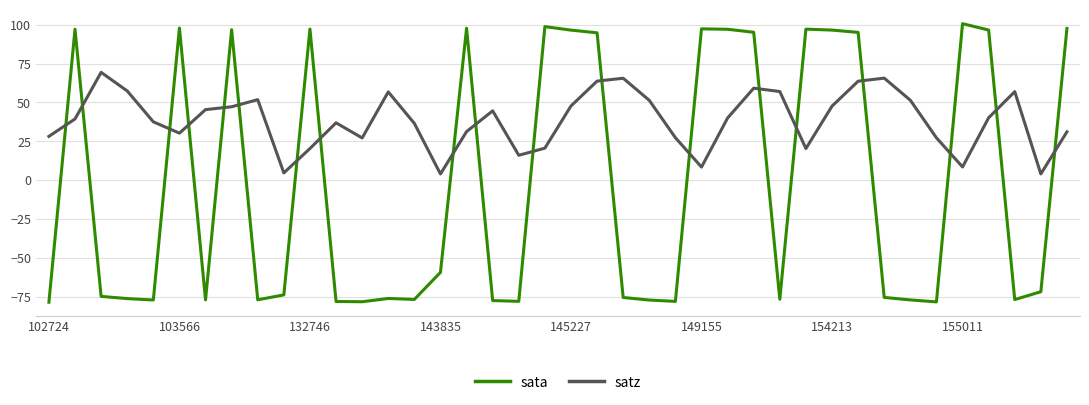

What is the greatest value displayed?

100.6